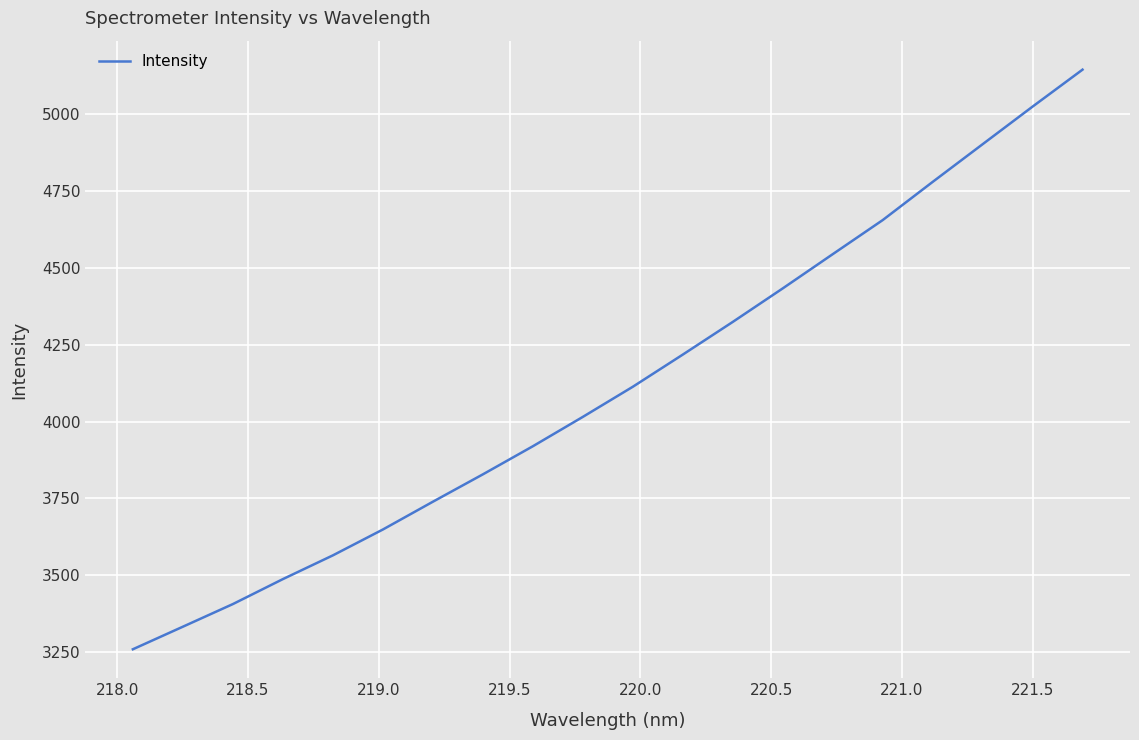

What is the smallest value displayed?

3259.4